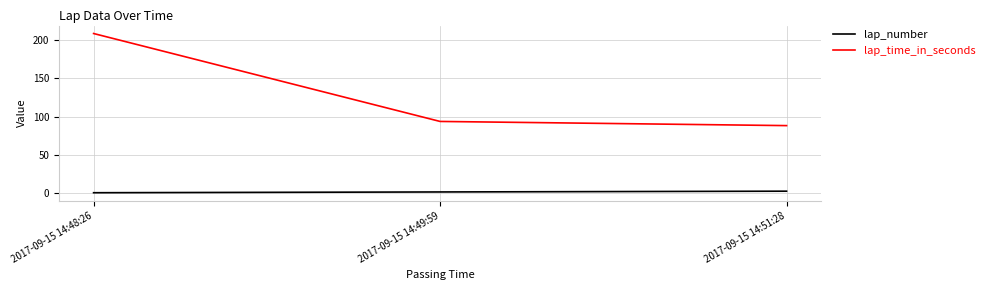

Is it true that lap_time_in_seconds equals 43.6 at 2017-09-15 14:49:59?

False